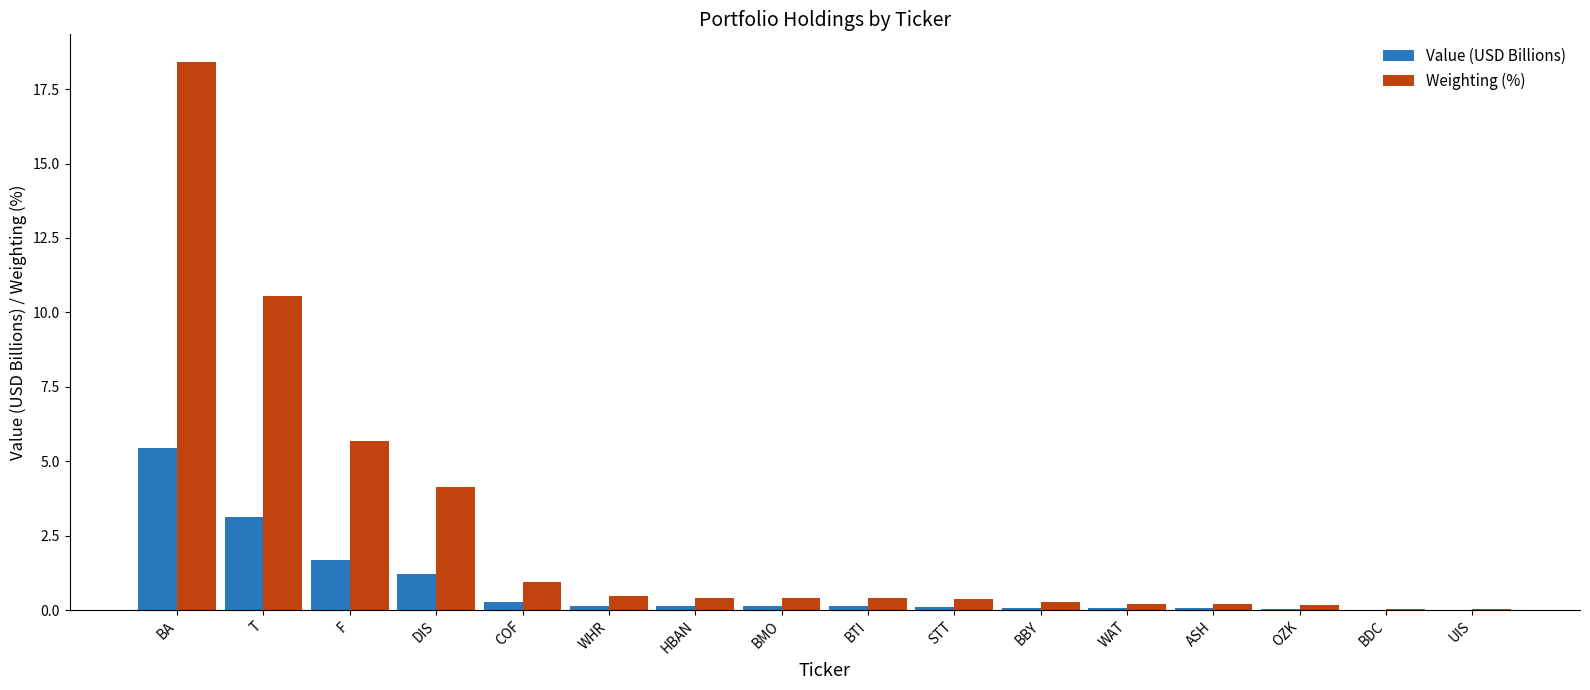

What is the approximate value of Value (USD Billions) at DIS?

1.2